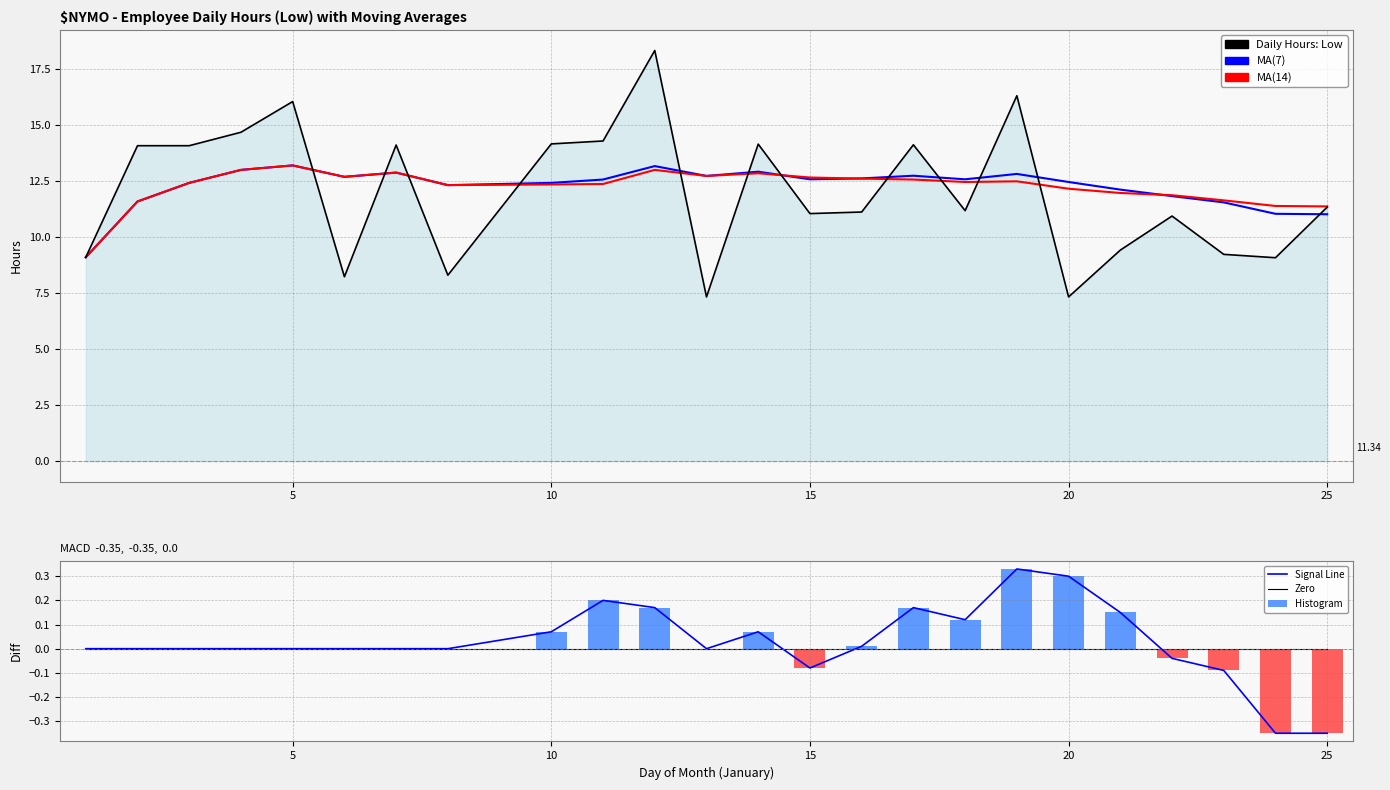

How many values in Signal Line are above zero?

10